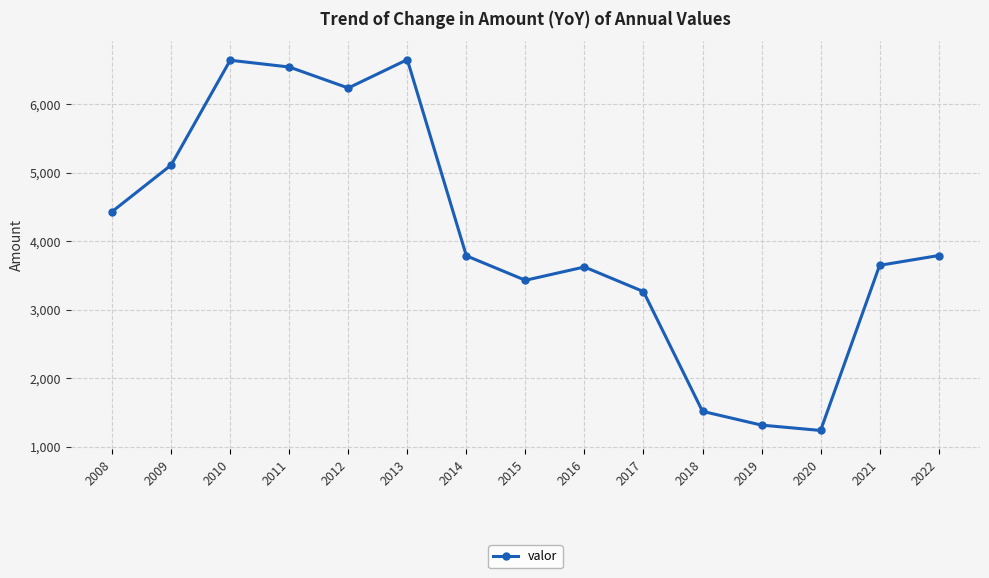

What is the difference between the maximum and minimum values?

5410